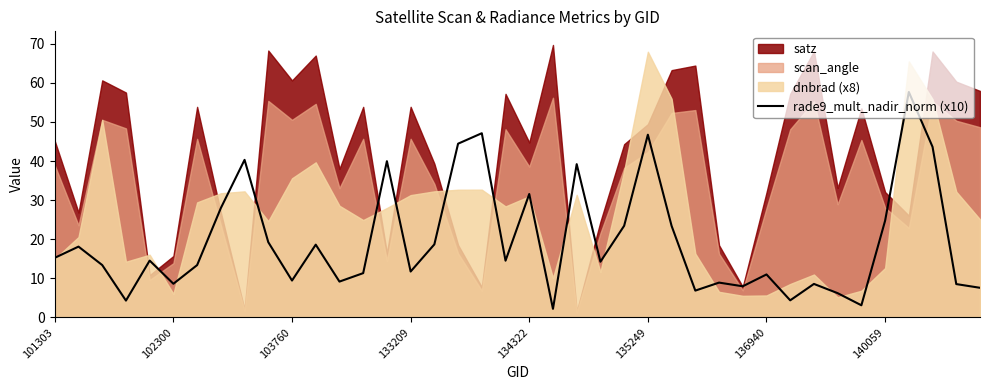

What is the minimum value shown in the chart?

2.2